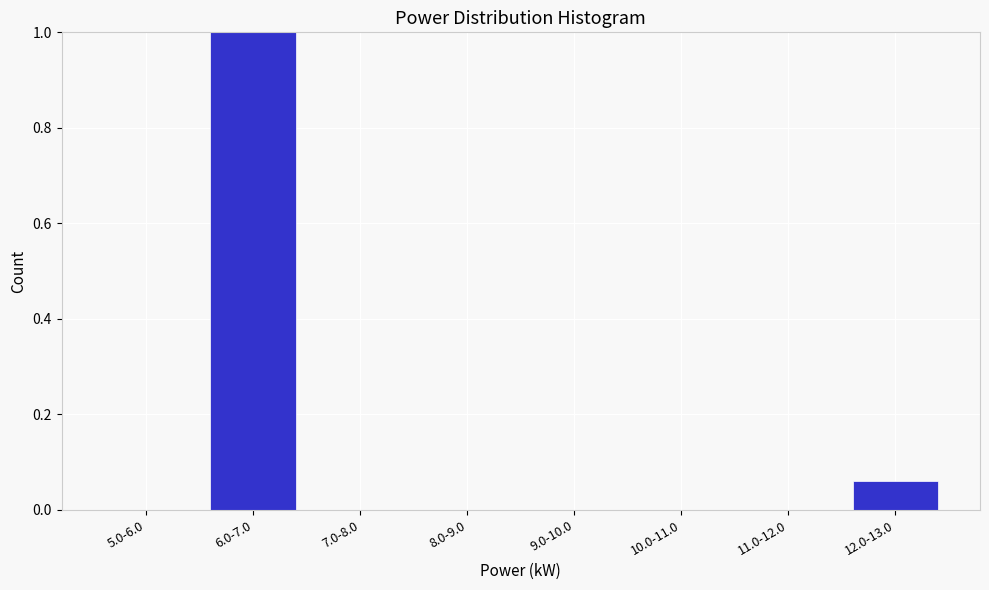

Is it true that the value at 8.0-9.0 is 0.0?

True